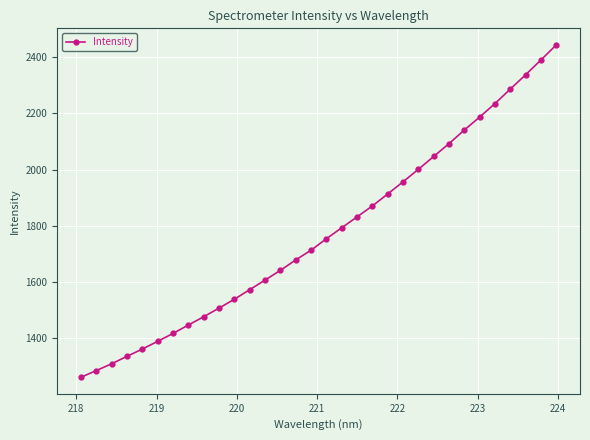

Is this an area chart (filled region under the line)?

No